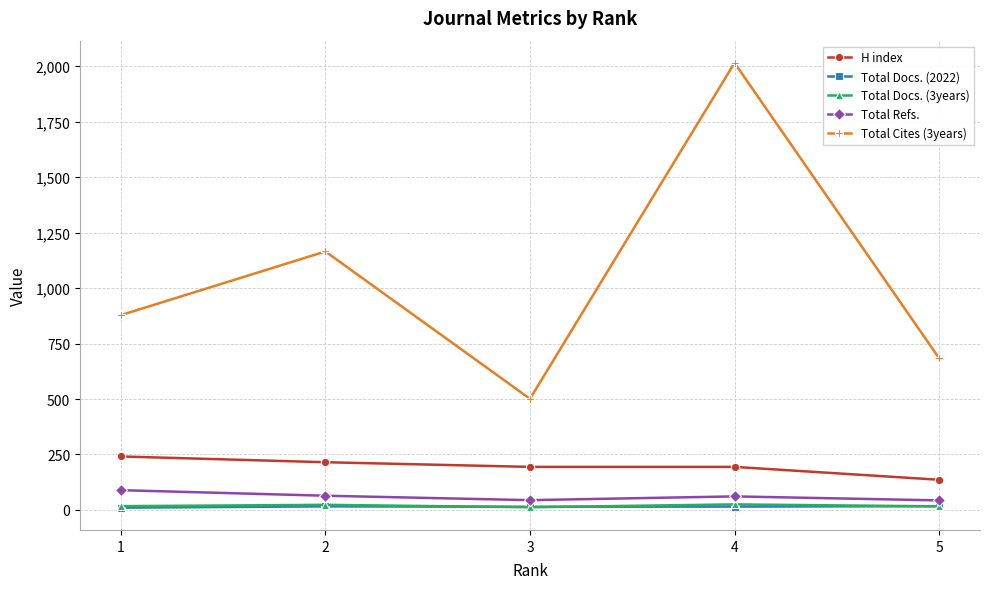

True or false: Total Cites (3years) and Total Refs. intersect in this chart.

False